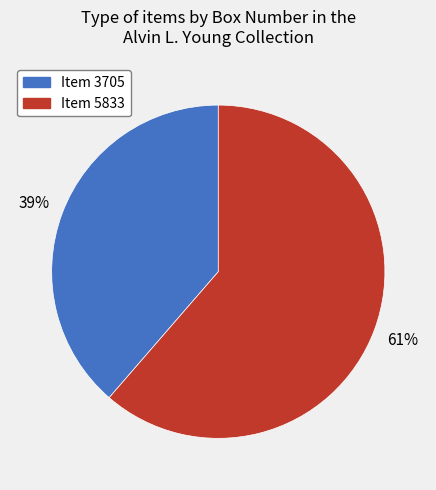

To the nearest percent, what is the average slice percentage?

50%